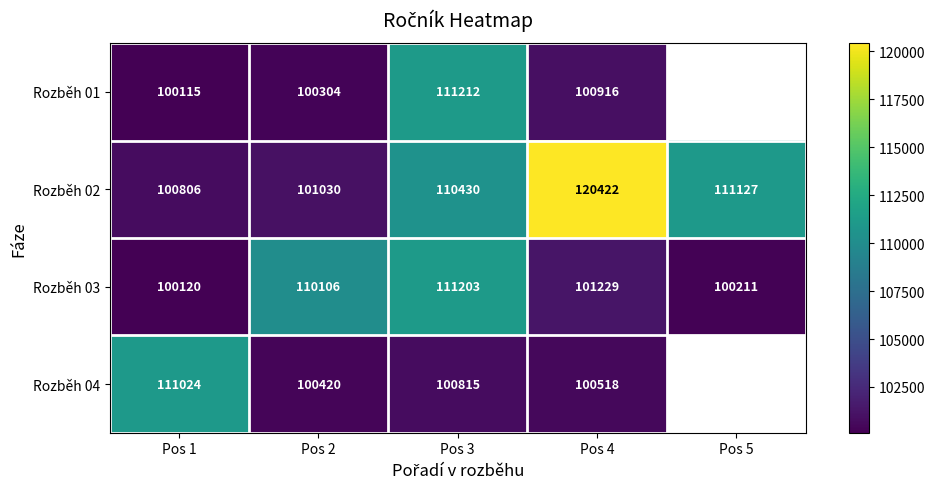

How many data points in Rozběh 02 are less than 110430?

2